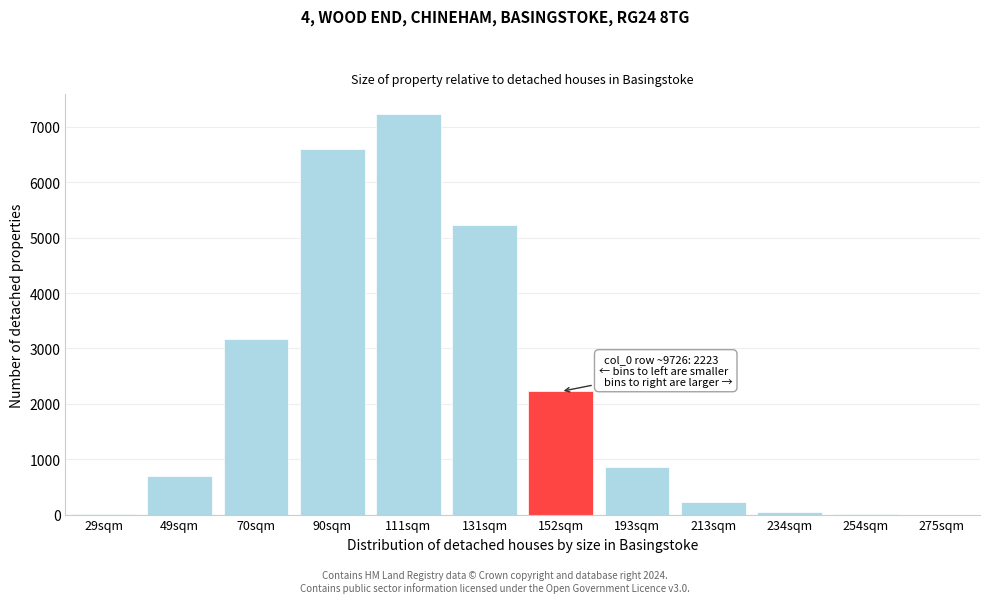

At which category does the chart reach its peak across all series?

111sqm